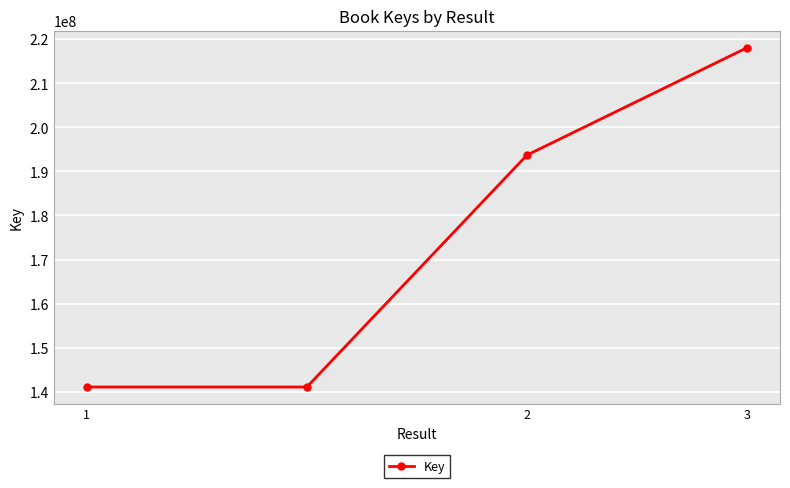

What is the minimum value shown in the chart?

141035305